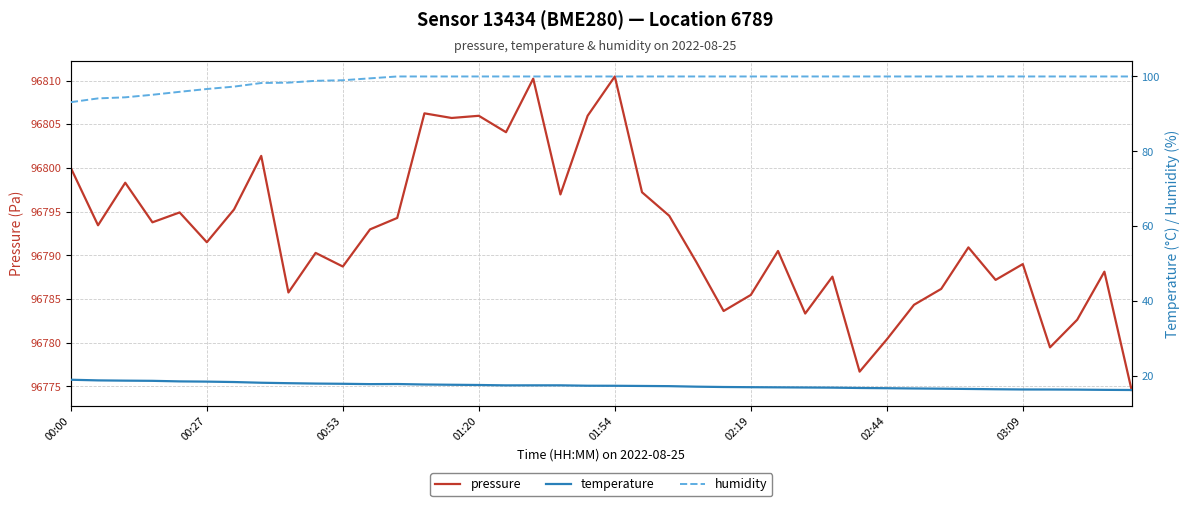

What is the highest value of the pressure series?

96810.5